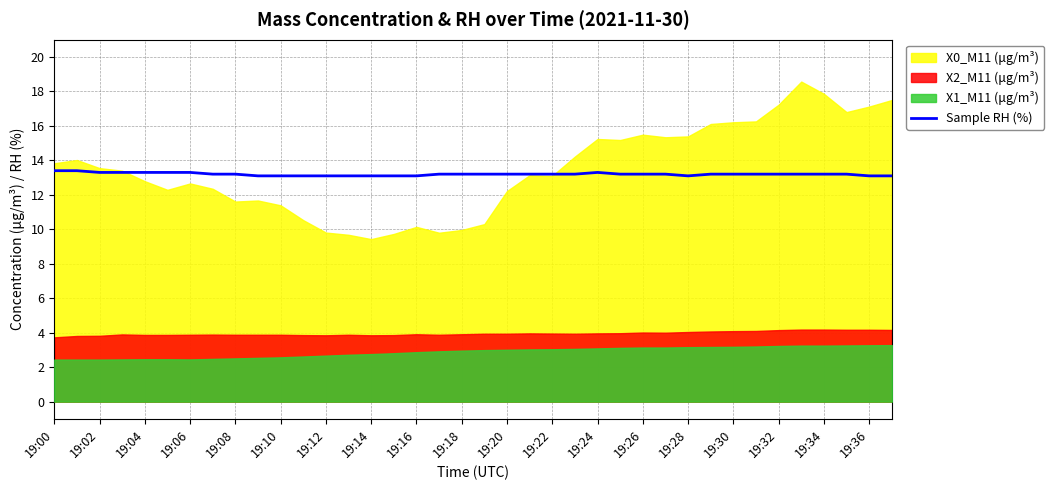

What is the maximum value for Sample RH (%)?

13.4